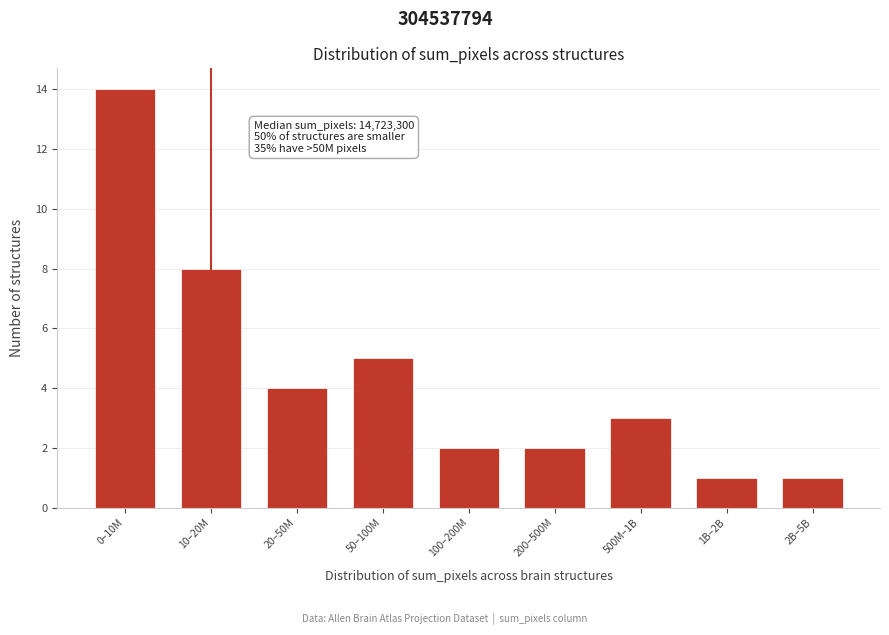

Reading right to left, what are all the values shown in this chart?

2B–5B=1	1B–2B=1	500M–1B=3	200–500M=2	100–200M=2	50–100M=5	20–50M=4	10–20M=8	0–10M=14